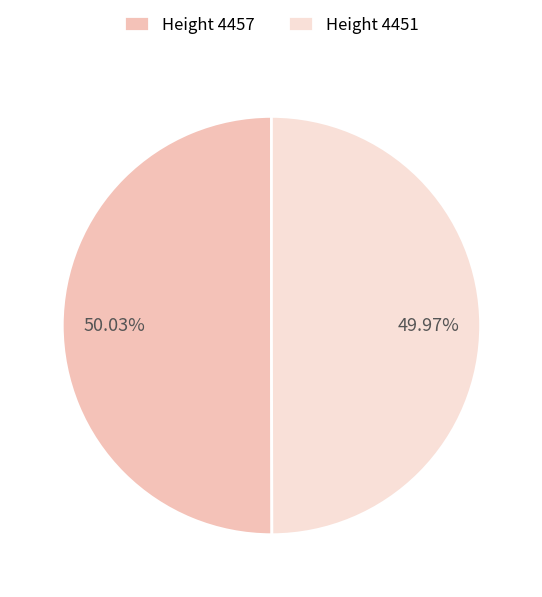

Is there a majority slice in this chart?

Yes